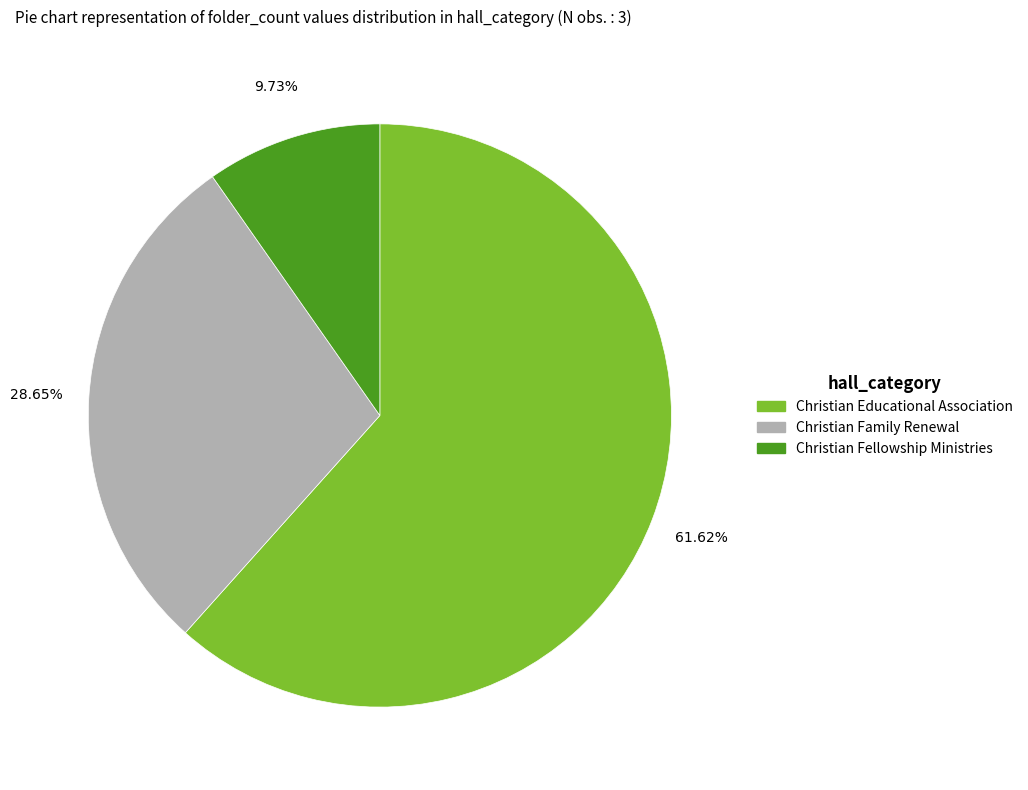

To the nearest percent, what is the combined percentage of Christian Fellowship Ministries and Christian Family Renewal?

38%